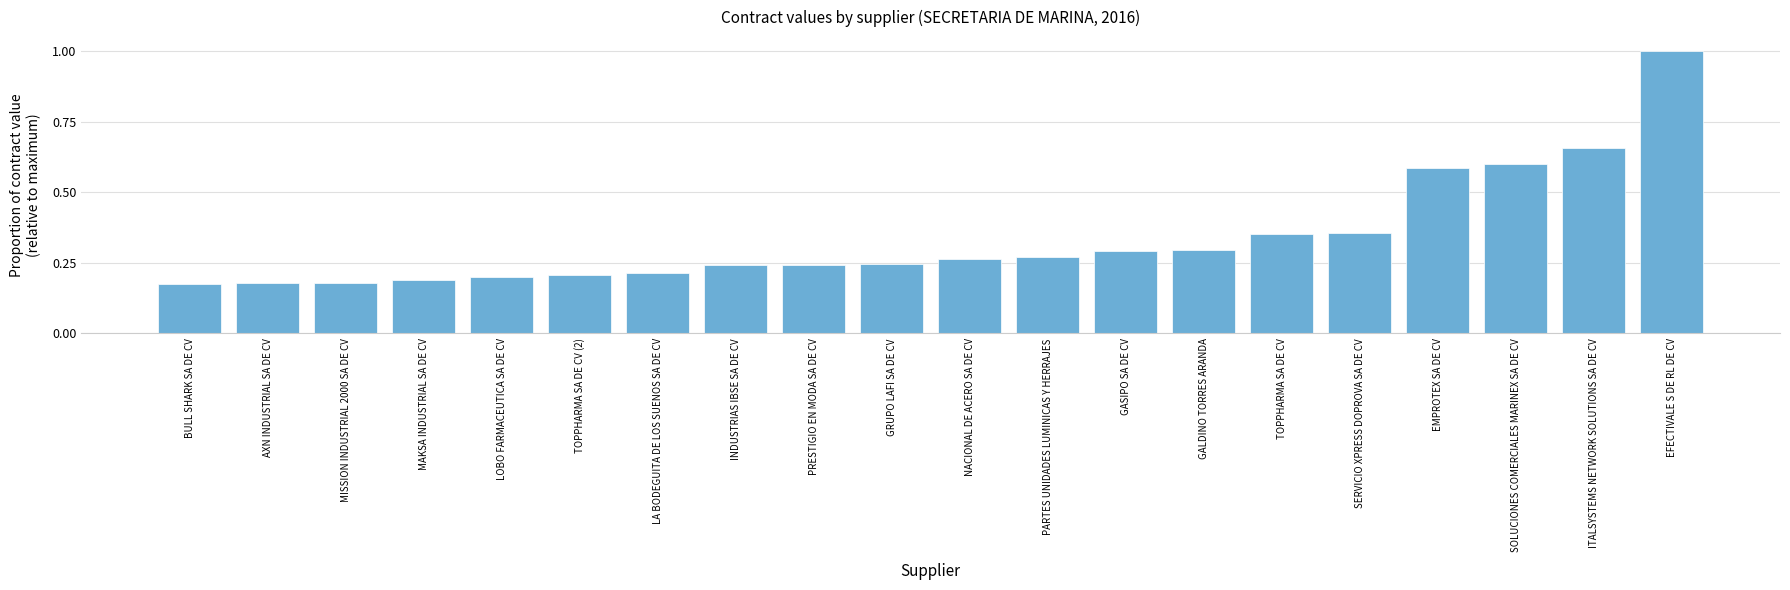

What is the greatest value displayed?

1.0